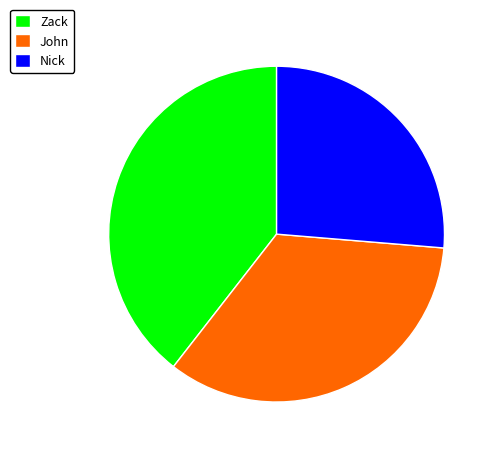

Is it true that Nick is 18% of the pie?

False